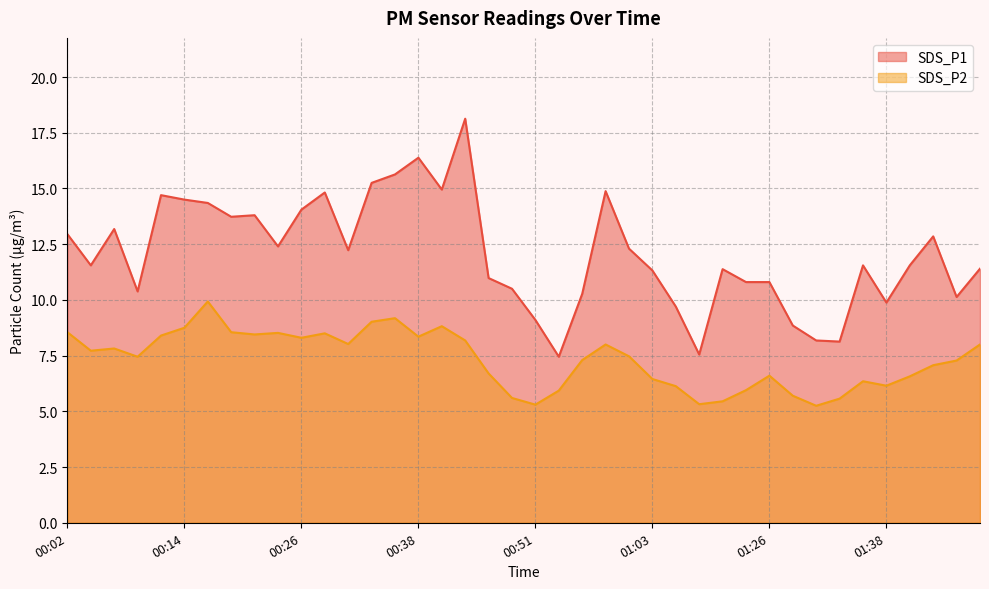

Which label corresponds to the largest value in the chart?

00:43